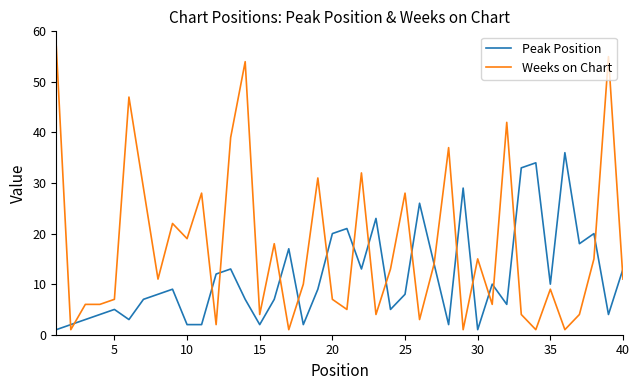

How many distinct data groups are displayed?

2